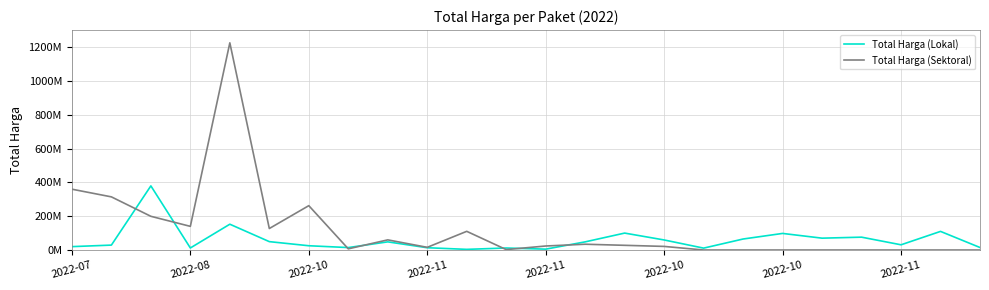

Does the chart have visible grid lines?

Yes